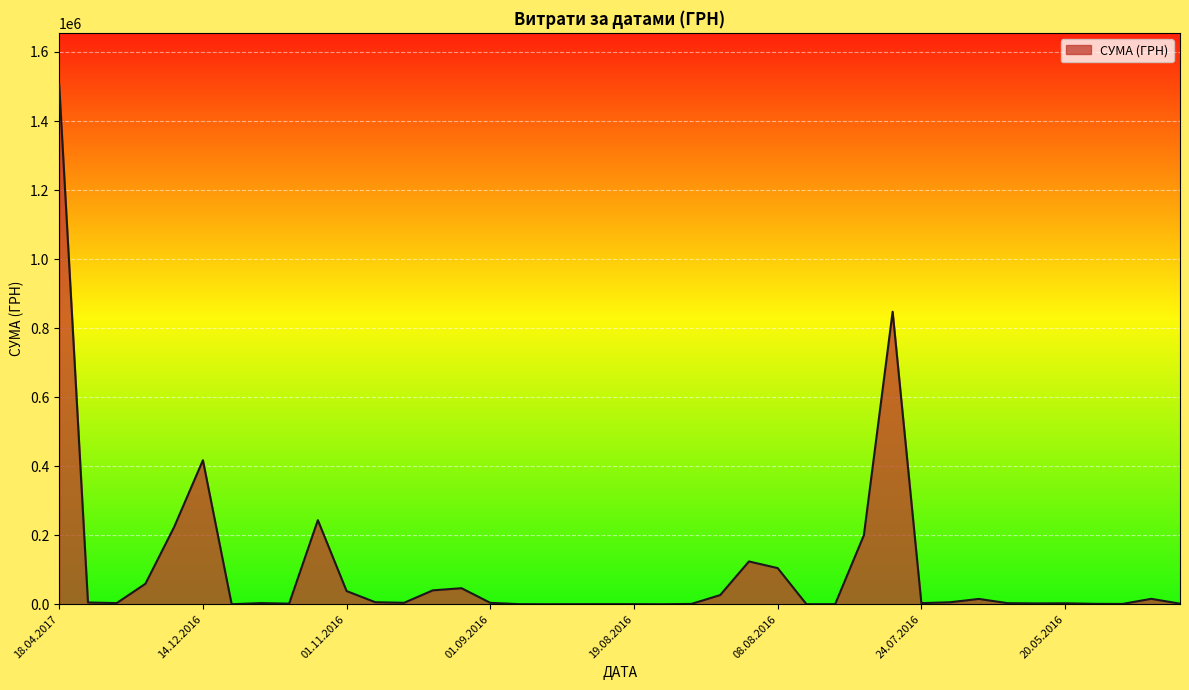

What is the maximum value shown in the chart?

1504929.0